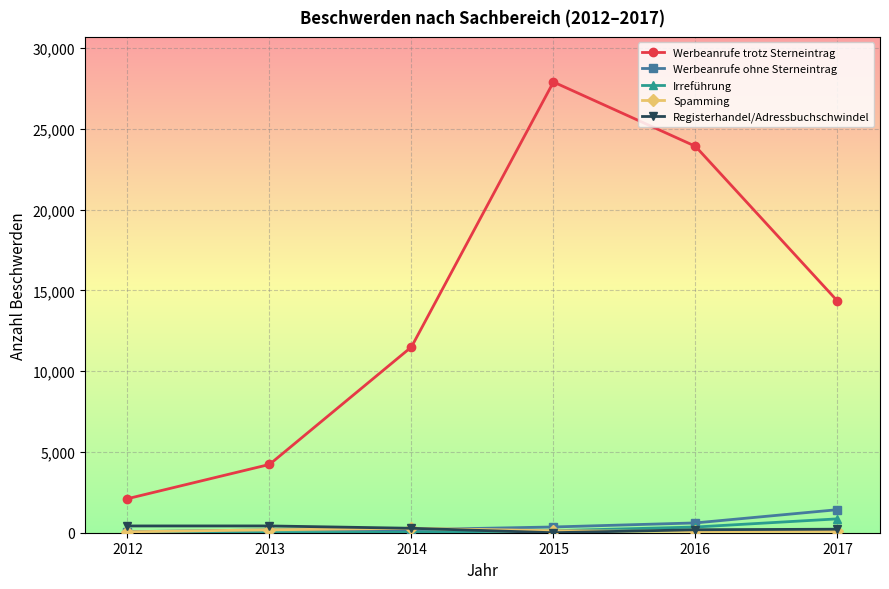

At which label does Werbeanrufe trotz Sterneintrag first exceed 14348?

2015